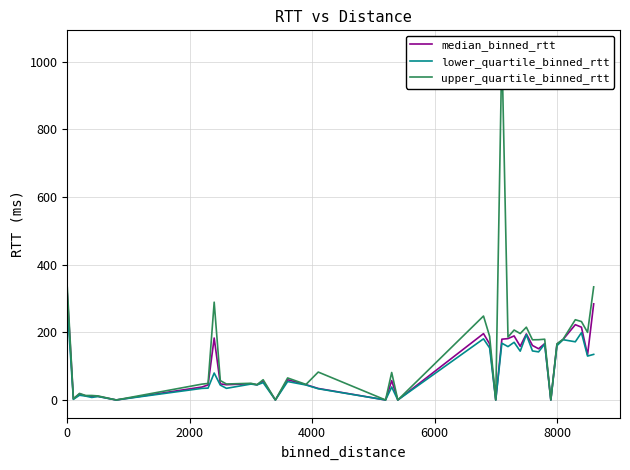

What is the highest value of the median_binned_rtt series?

314.2